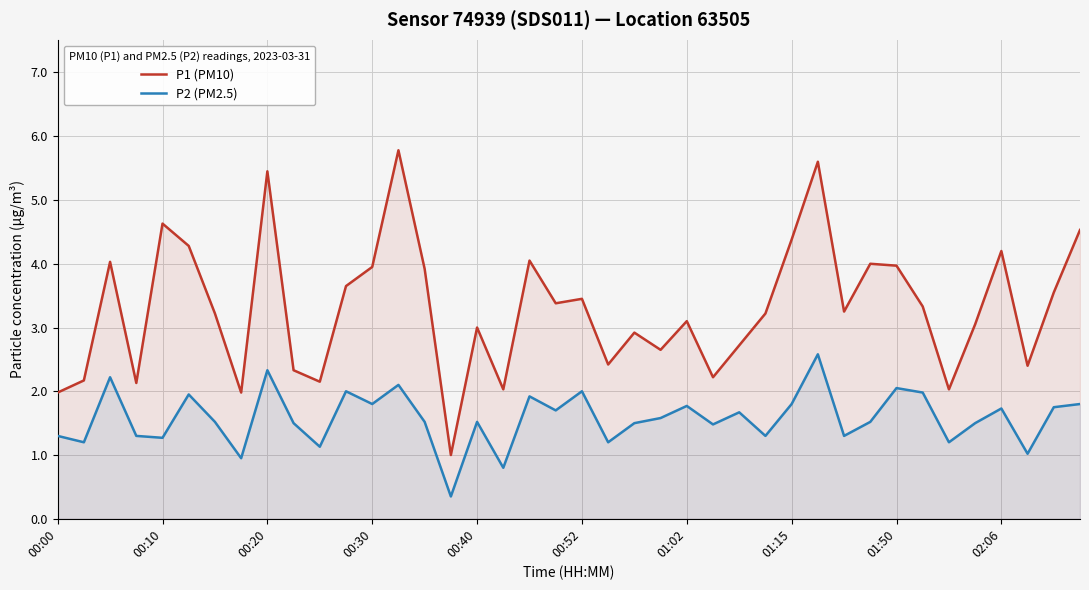

What is the difference between the highest and lowest values at 18?

2.1